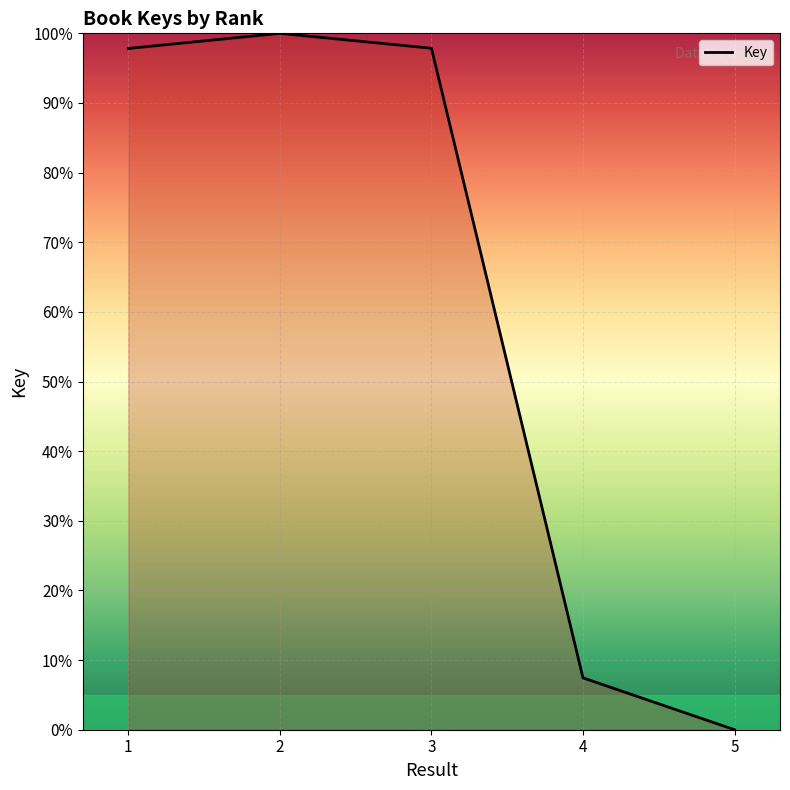

True or false: the data shows 97.9 at 3.

True